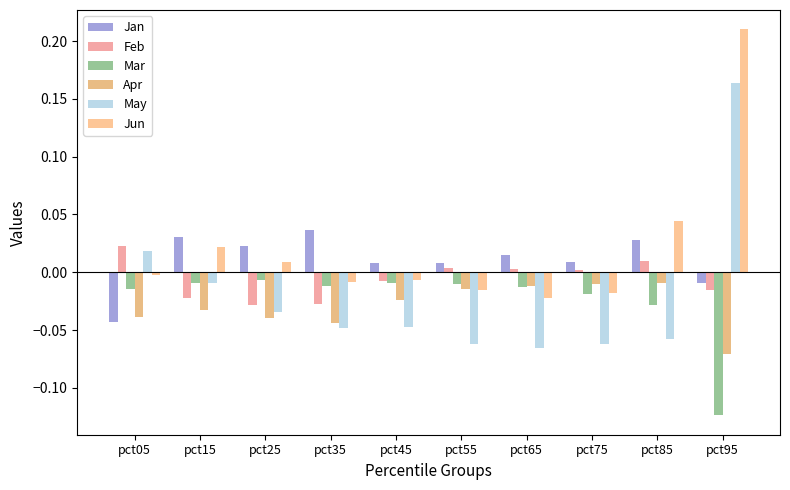

At how many categories does at least one series exceed 0?

10